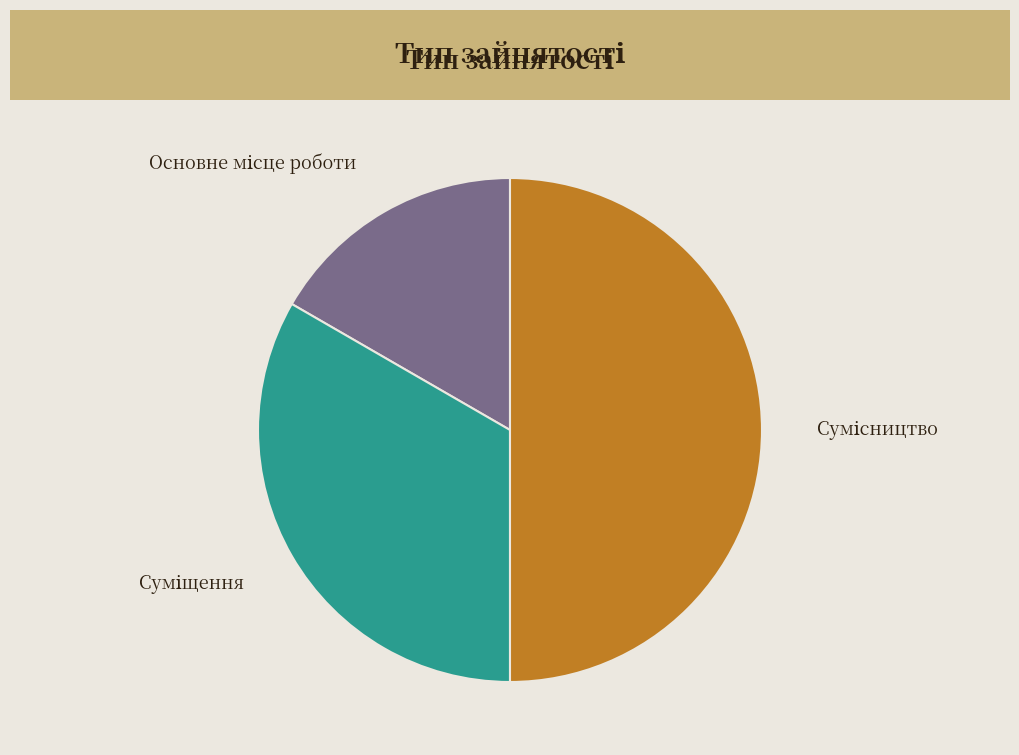

How many slices are in this pie chart?

3